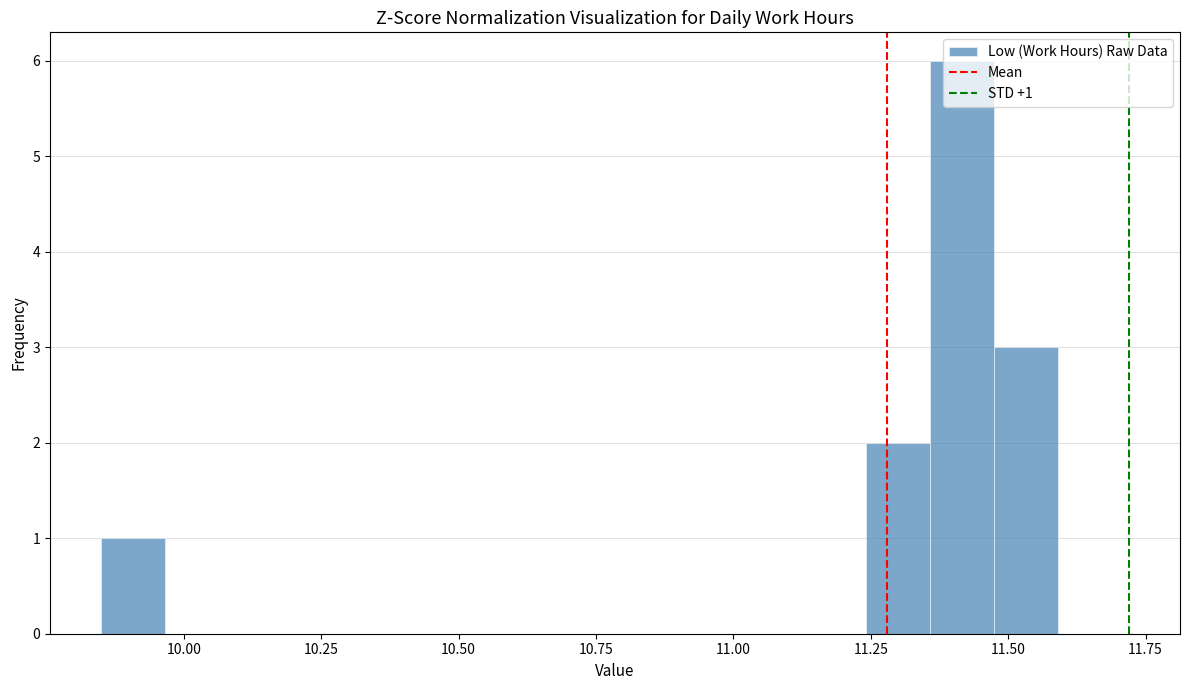

Read against the x-axis, roughly where is the centre of the tallest bar?

11.40